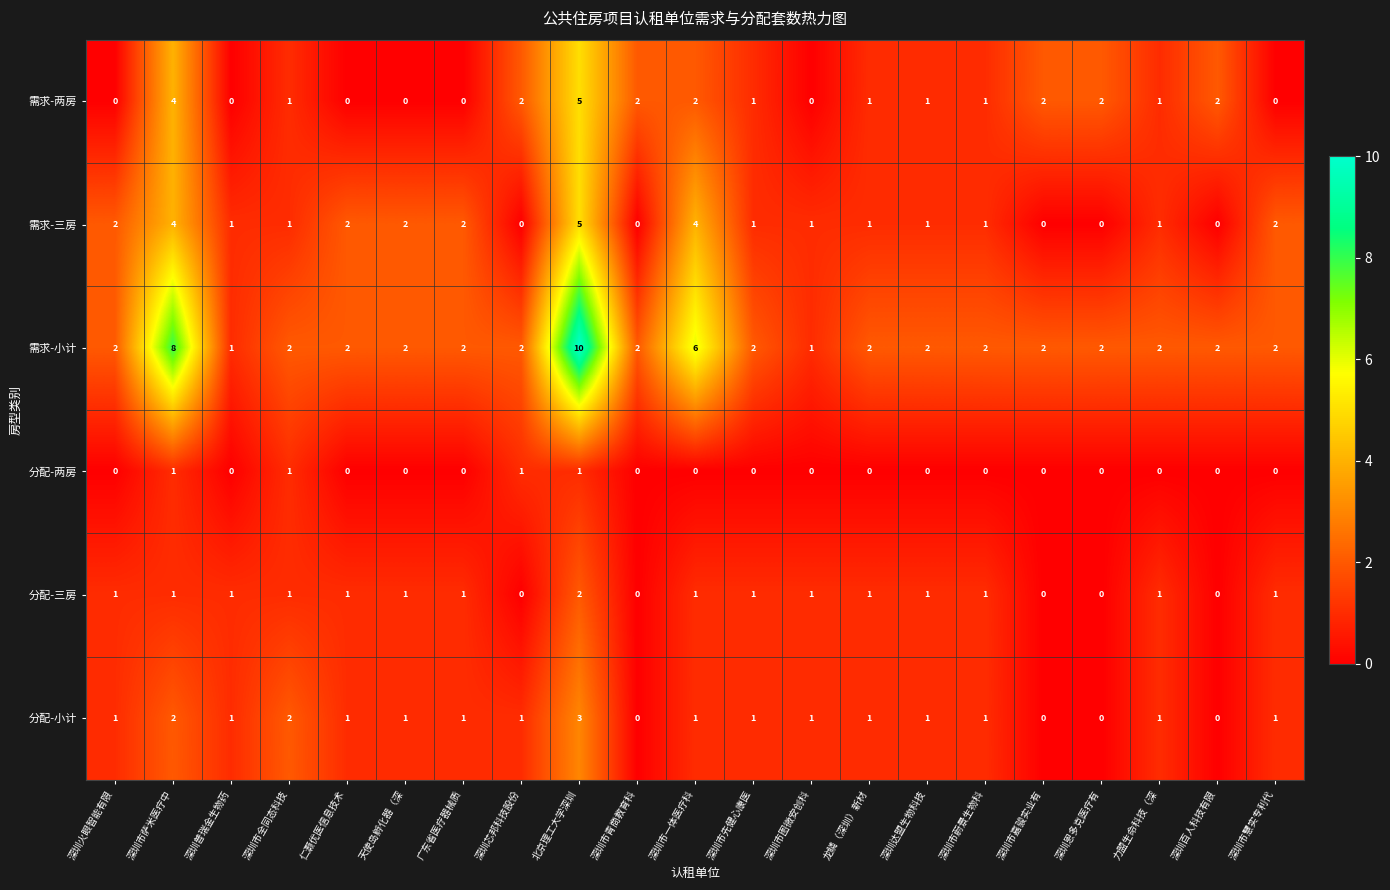

What is the total value across all series at 广东省医疗器械质?

6